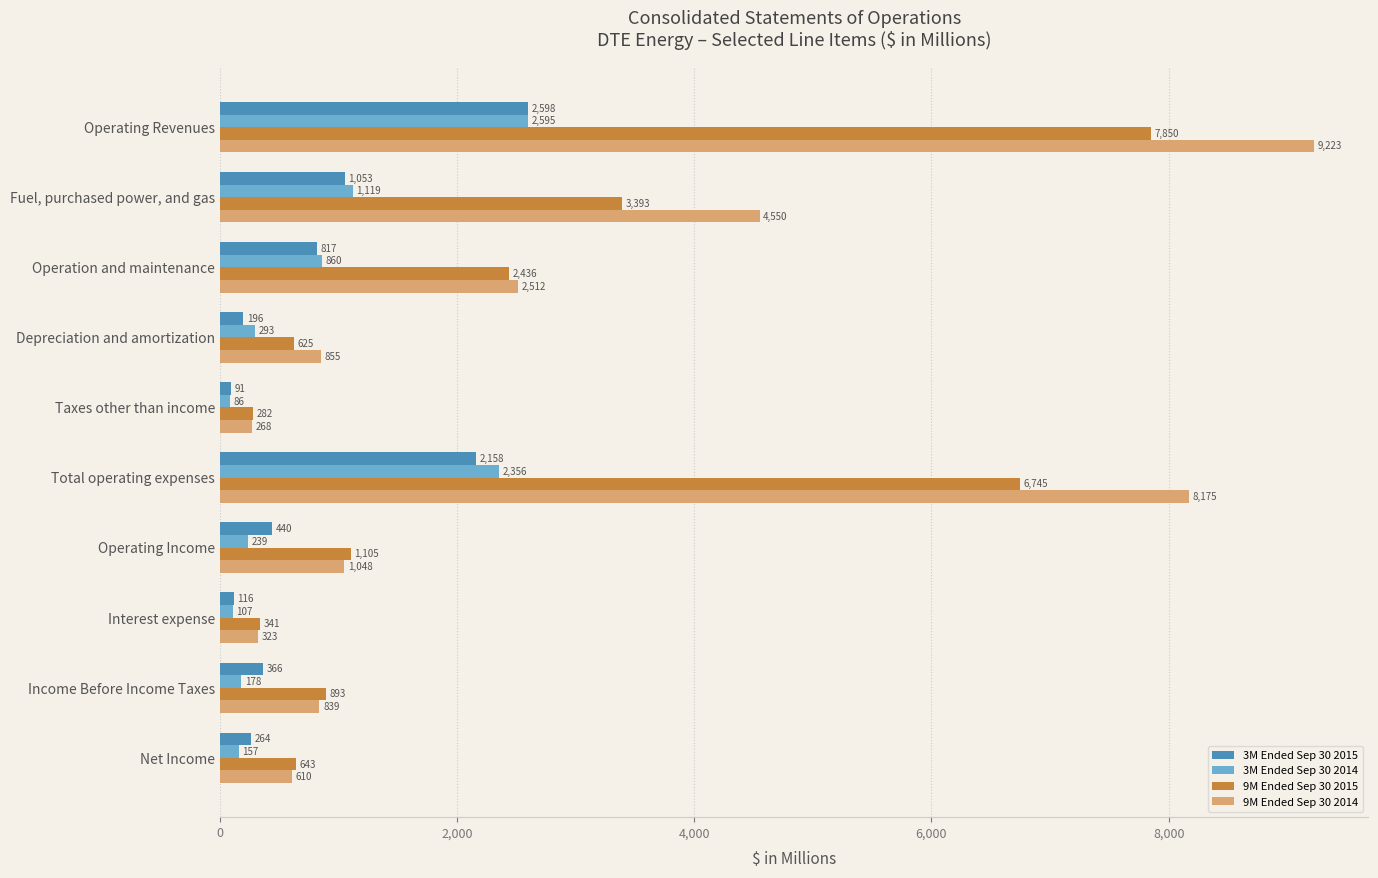

At which label does 9M Ended Sep 30 2014 reach its minimum?

Taxes other than income